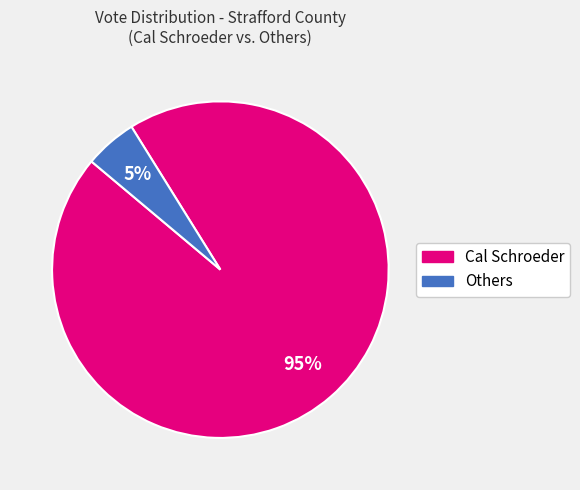

Is there any slice that represents more than half of the pie?

Yes